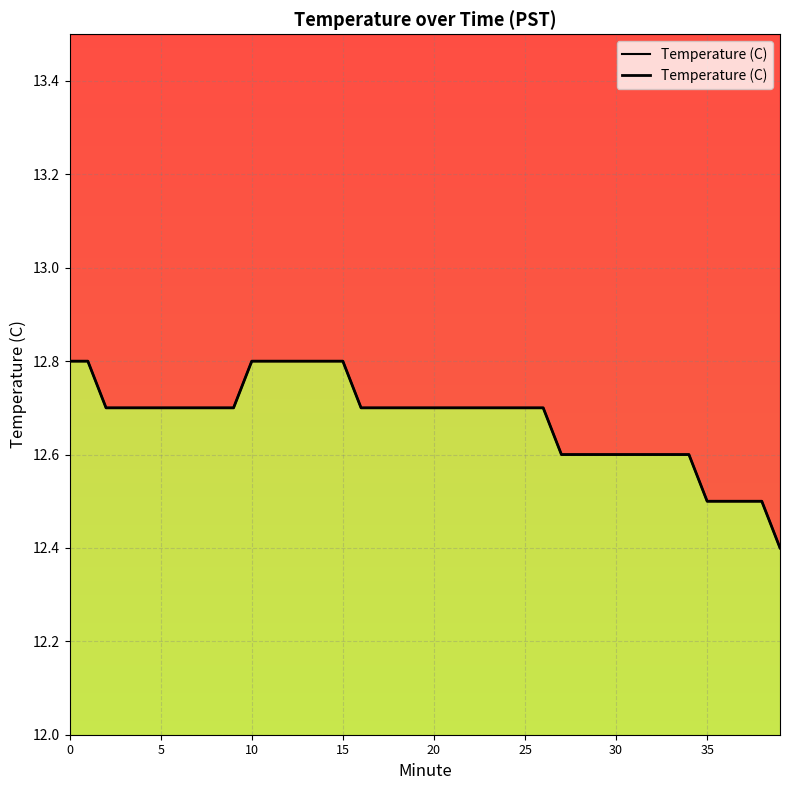

What is the difference between the values at 25 and 36?

0.2